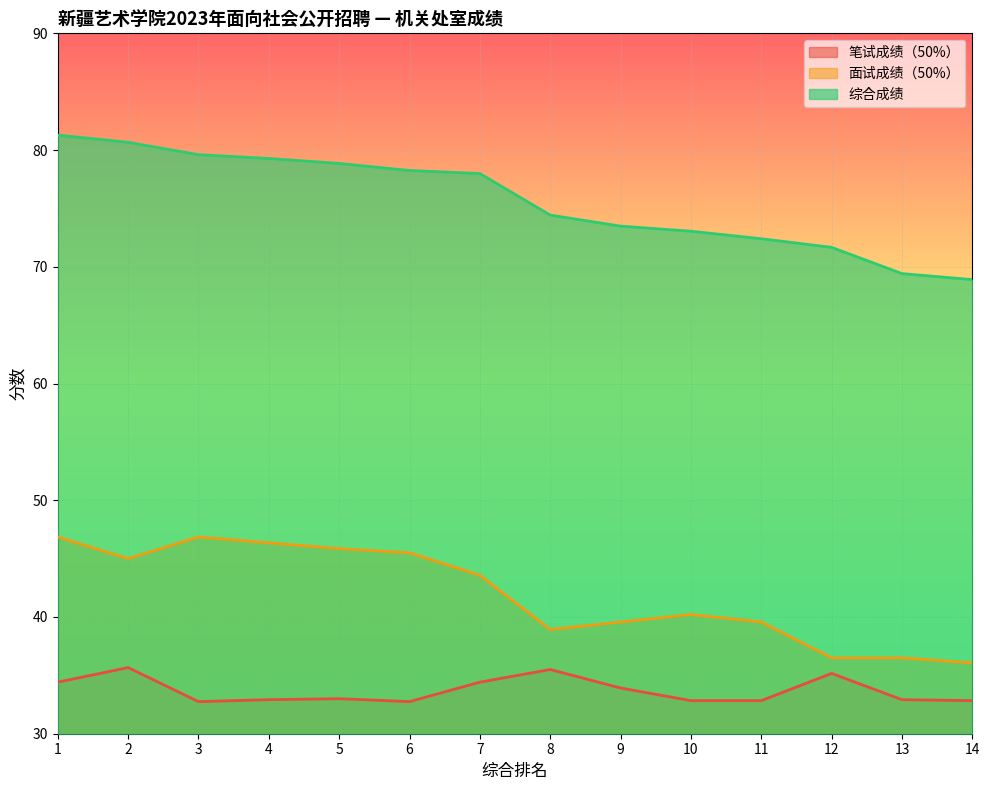

How many lines are shown in the chart?

3